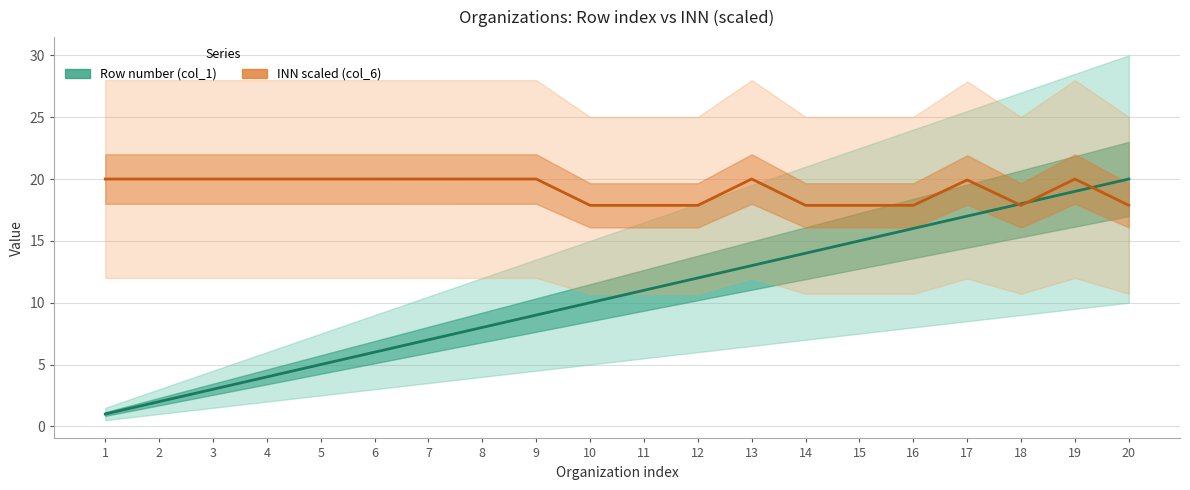

How many distinct data groups are displayed?

2